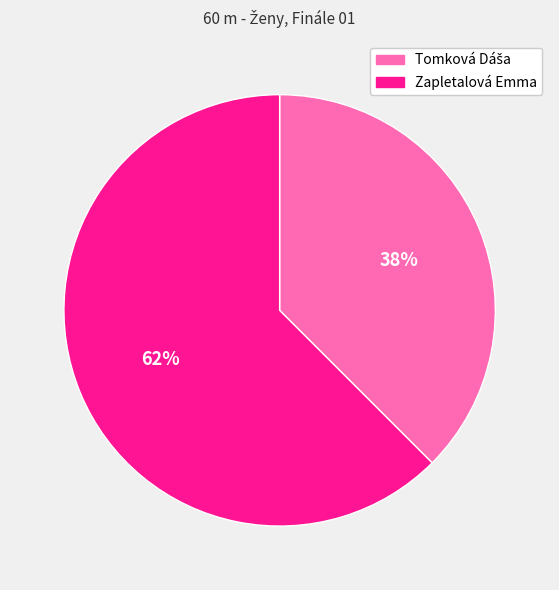

The Zapletalová Emma slice represents 62% of the pie. True or false?

True